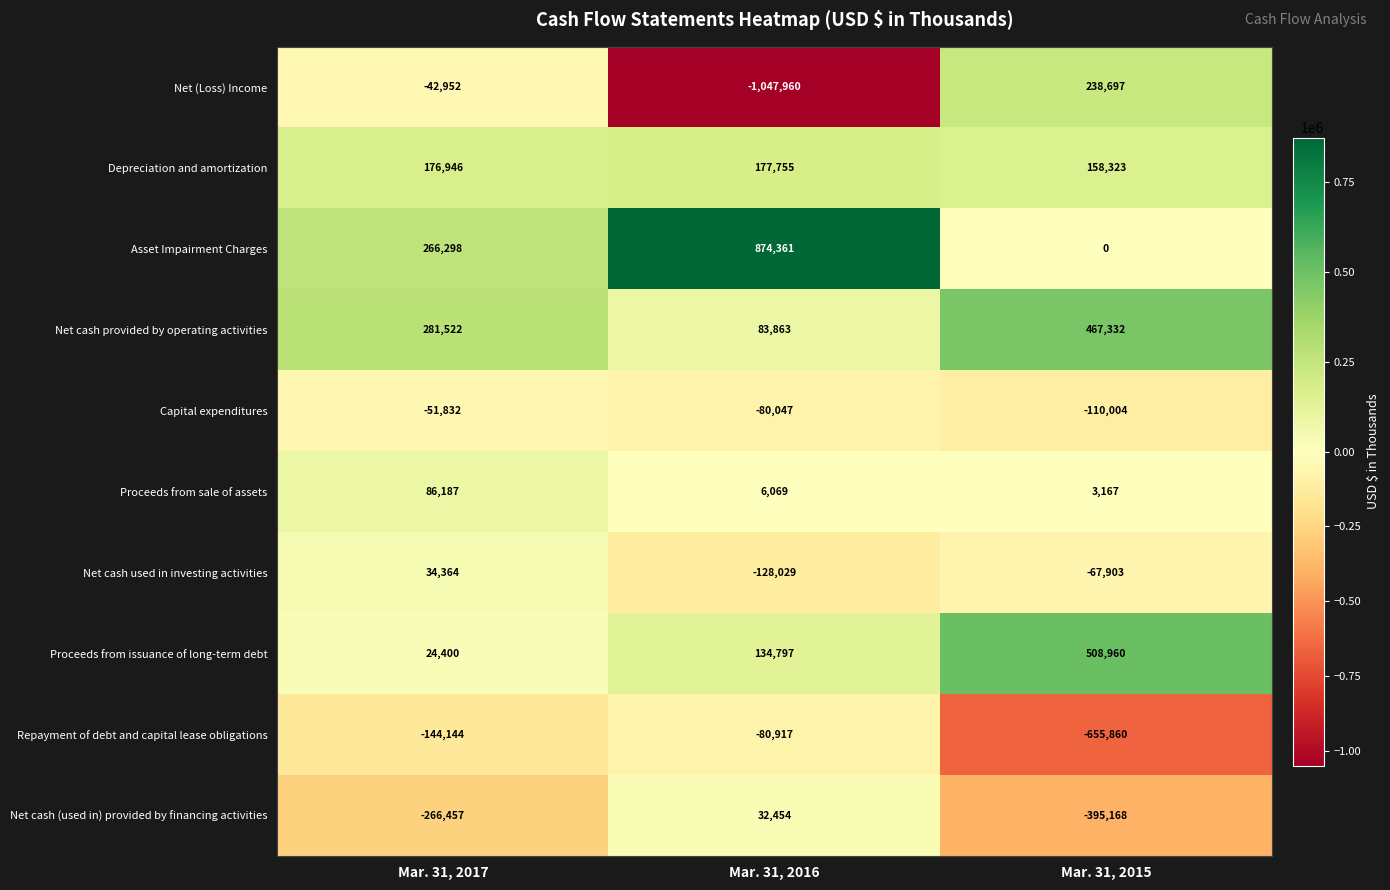

What value does the Proceeds from sale of assets series have at Mar. 31, 2015, to the nearest 10?

3170